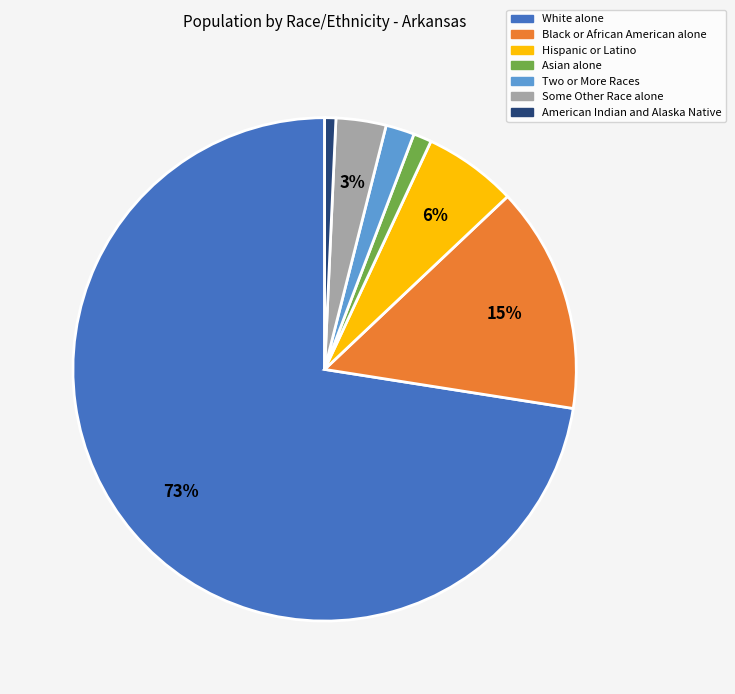

Do Hispanic or Latino and American Indian and Alaska Native together represent more than half of the pie?

No